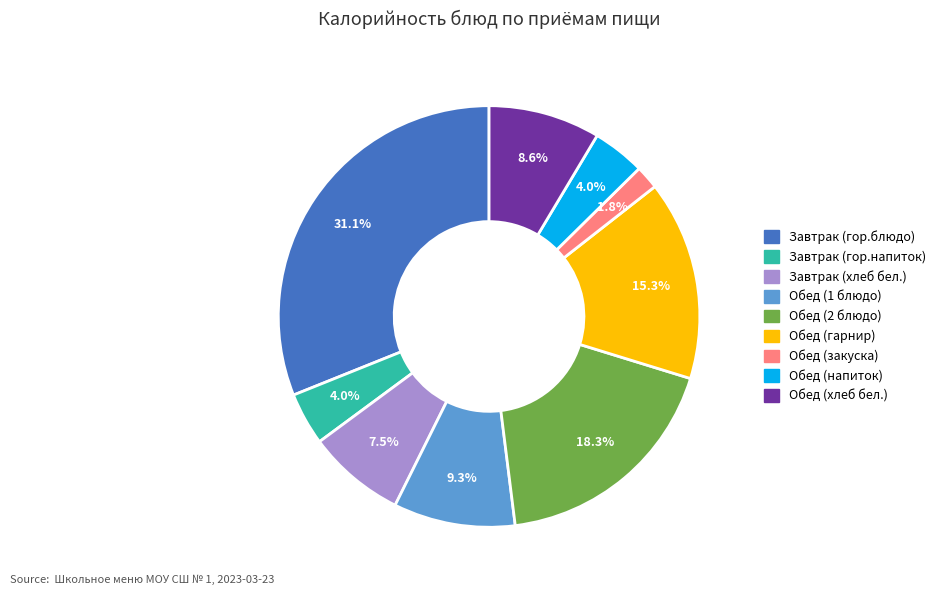

What is the ratio of the value at Завтрак (хлеб бел.) to the value at Обед (закуска)?

4.2